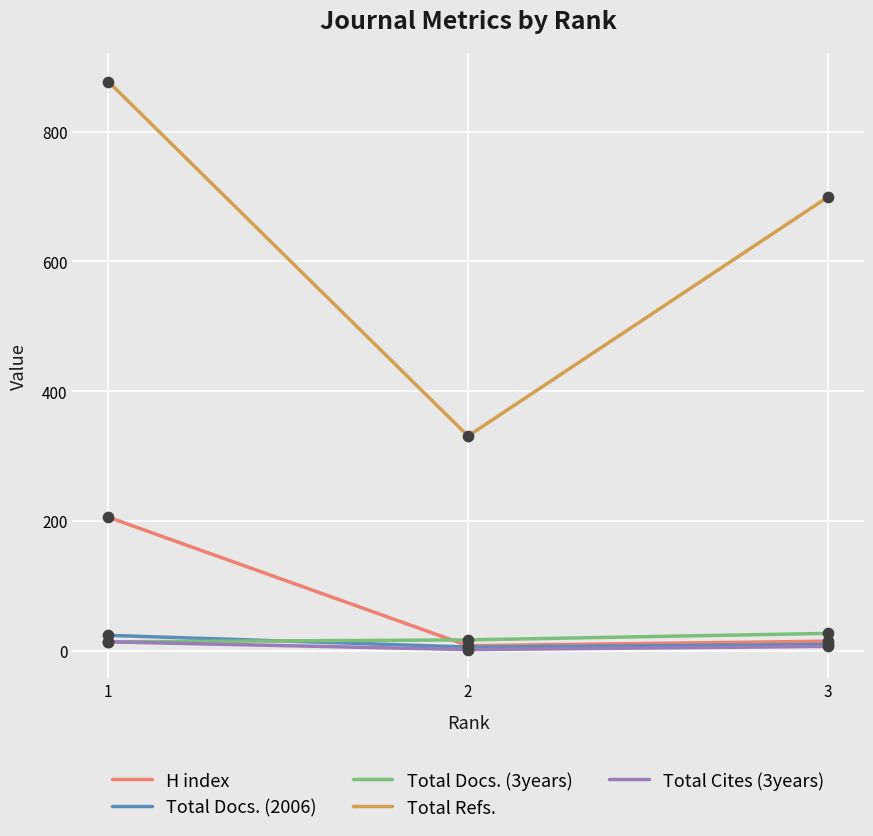

What is the total value across all series at 1?

1135